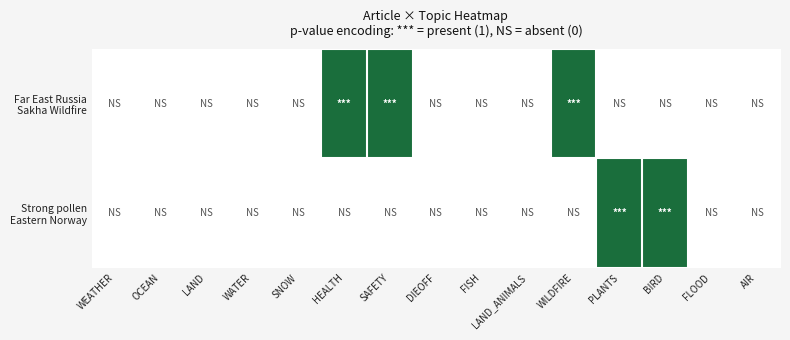

At how many categories does at least one series exceed 0?

5